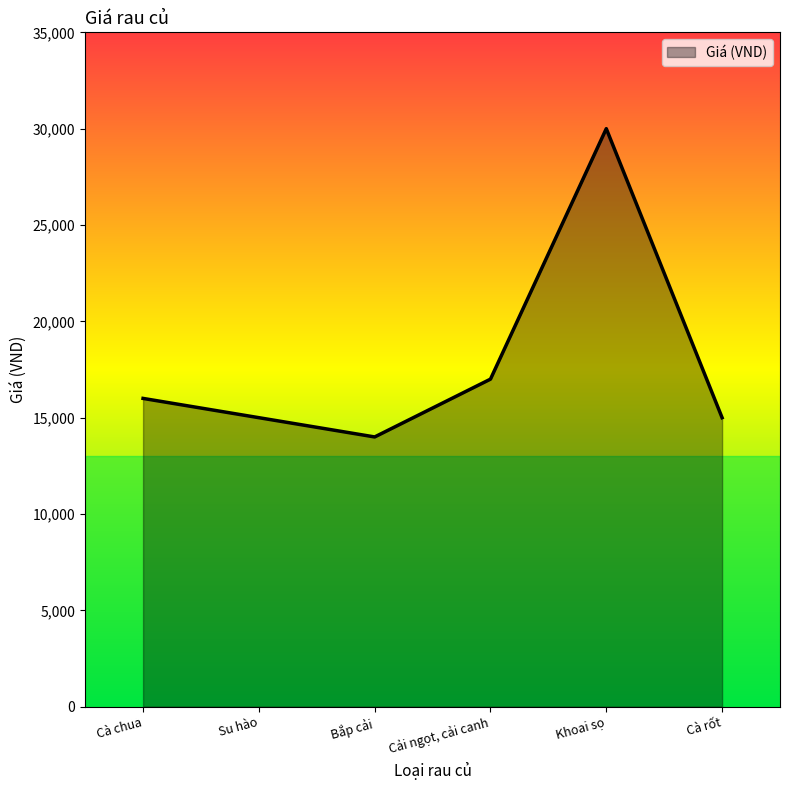

What is the sum of the values at Cà chua and Bắp cải?

30000